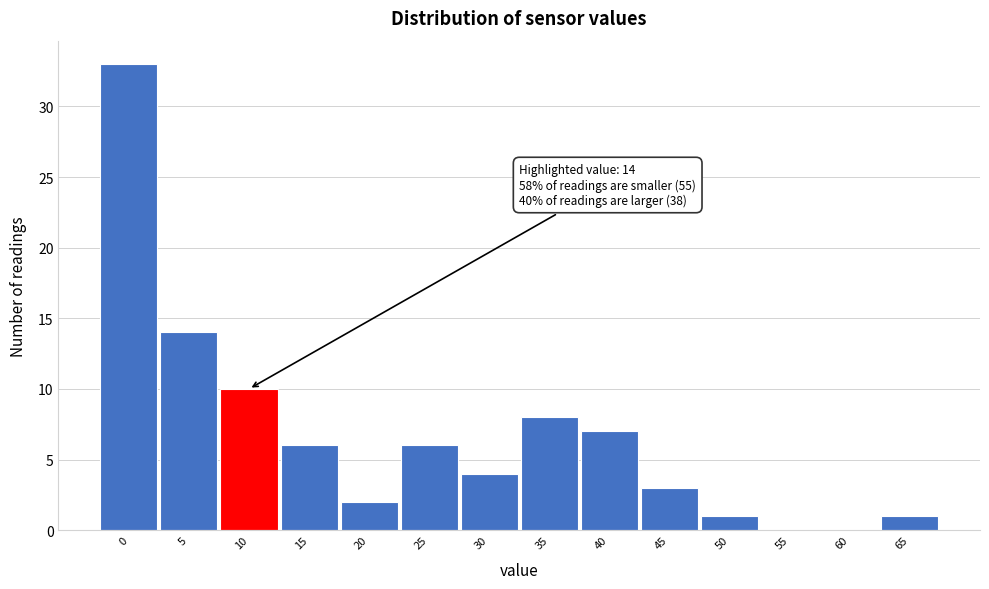

Reading left to right, what are all the values shown in this chart?

0=33	5=14	10=10	15=6	20=2	25=6	30=4	35=8	40=7	45=3	50=1	55=0	60=0	65=1